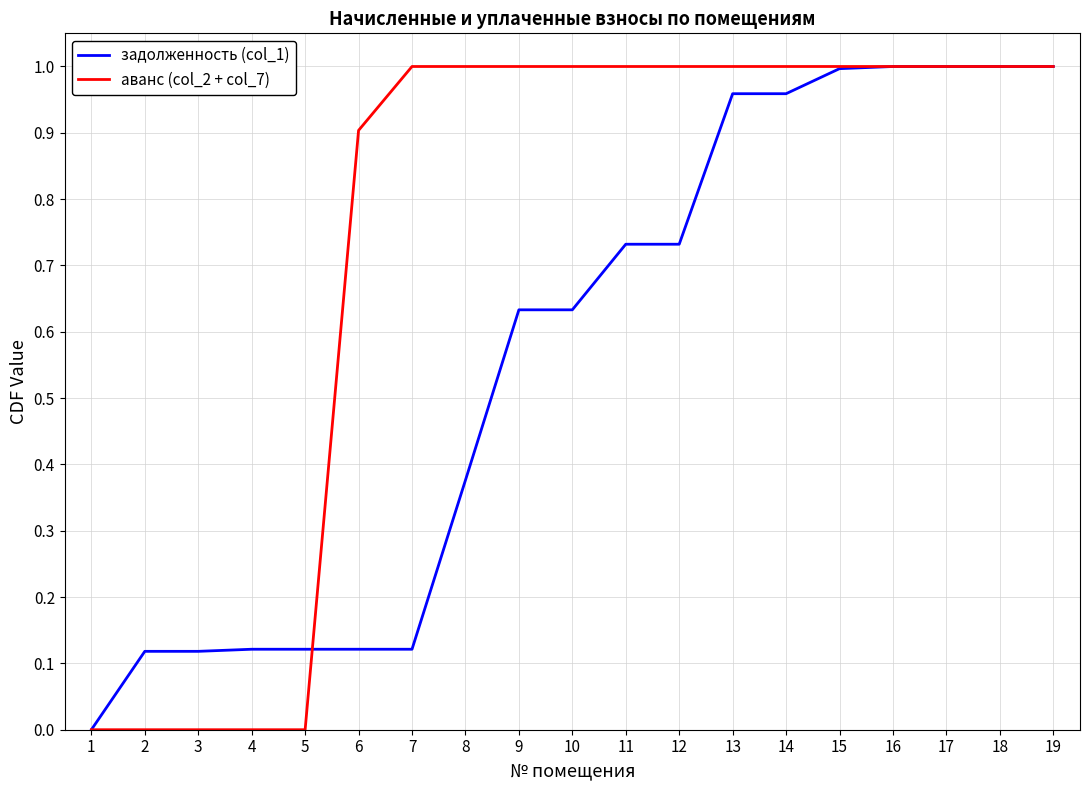

Which series changed the most between 5 and 11?

аванс (col_2 + col_7)